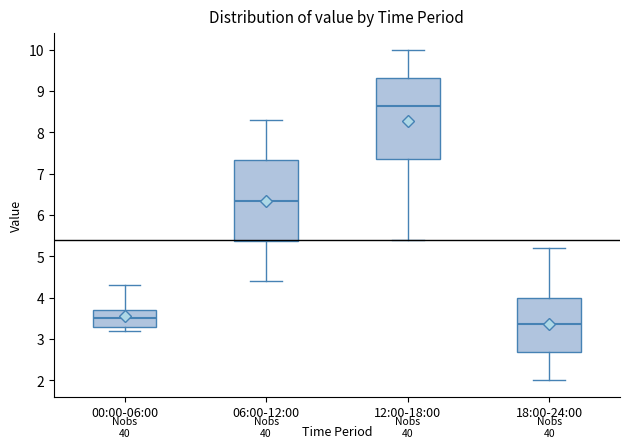

Which box's median line is the lowest?

18:00-24:00